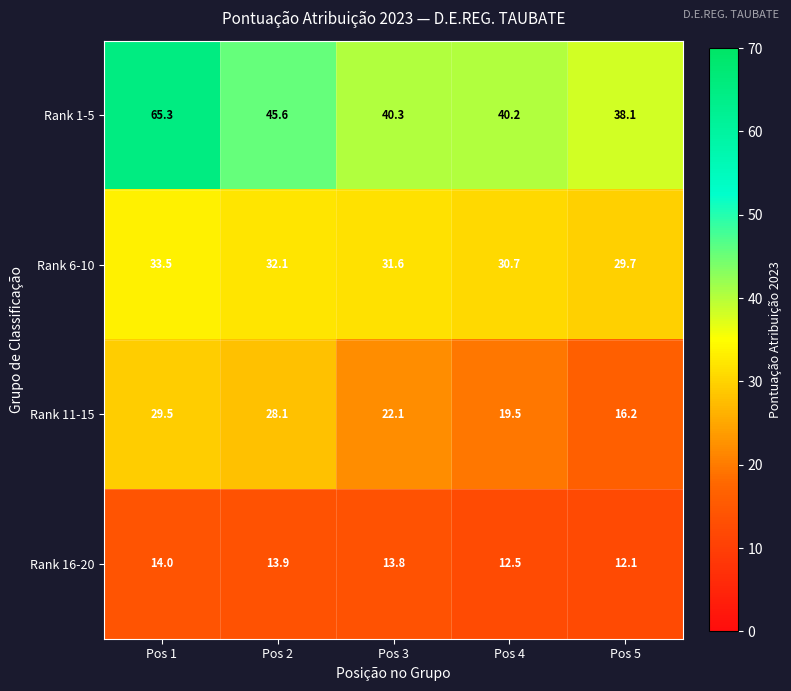

Read the Rank 16-20 value at Pos 4.

12.5